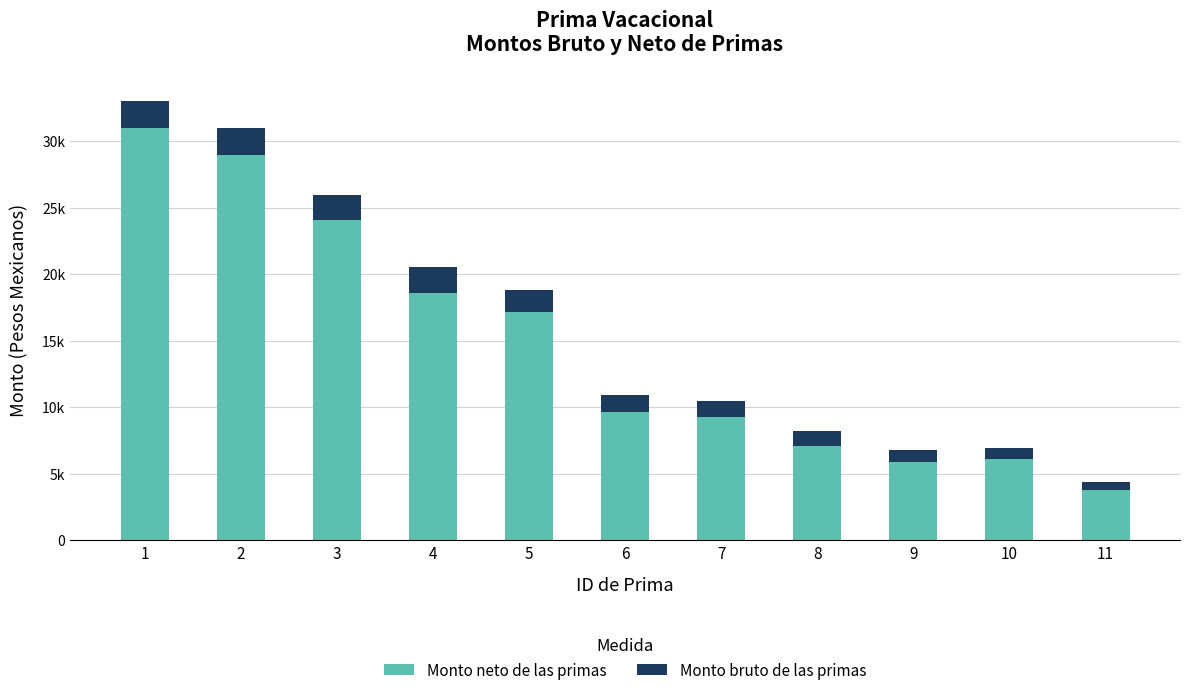

What are all the series names shown in the legend?

Monto neto de las primas, Monto bruto de las primas